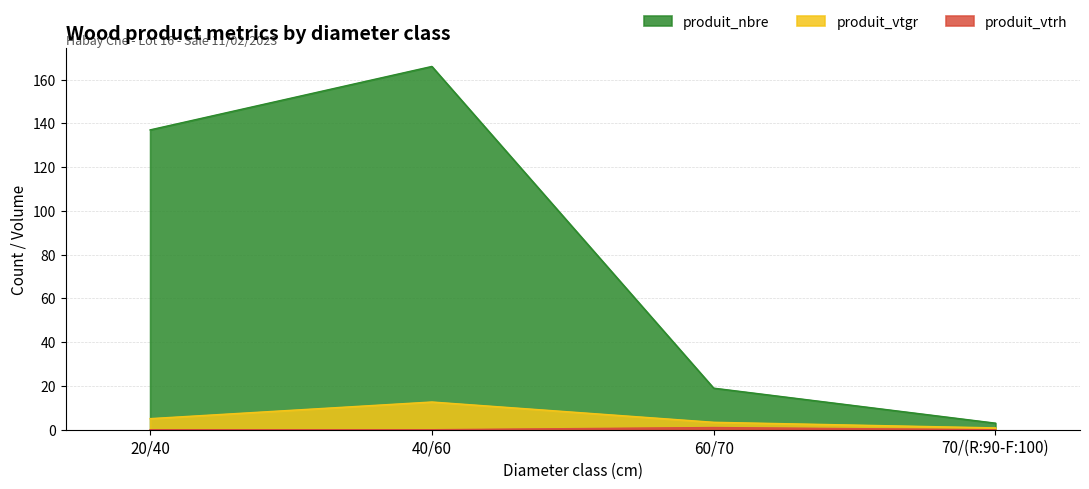

What is the label of the 1st point from the left?

20/40